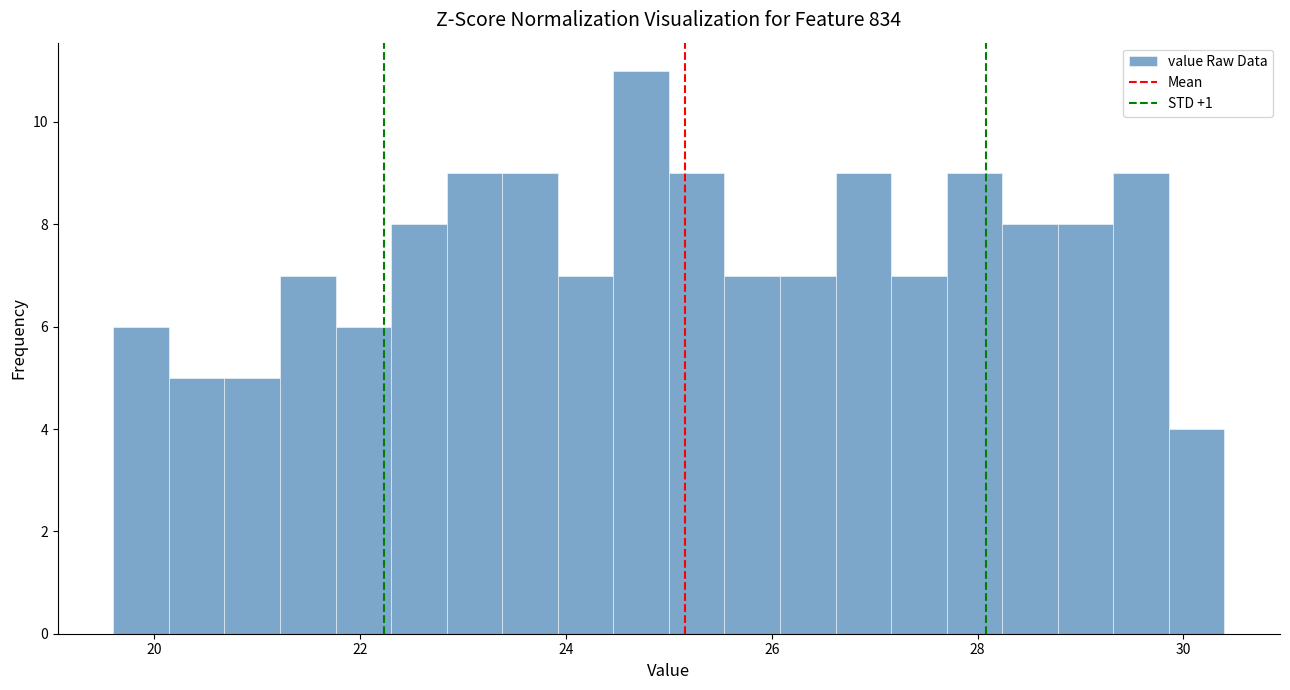

Around what value on the x-axis is the tallest bar? Give the approximate position of its centre, as read against the axis.

24.8